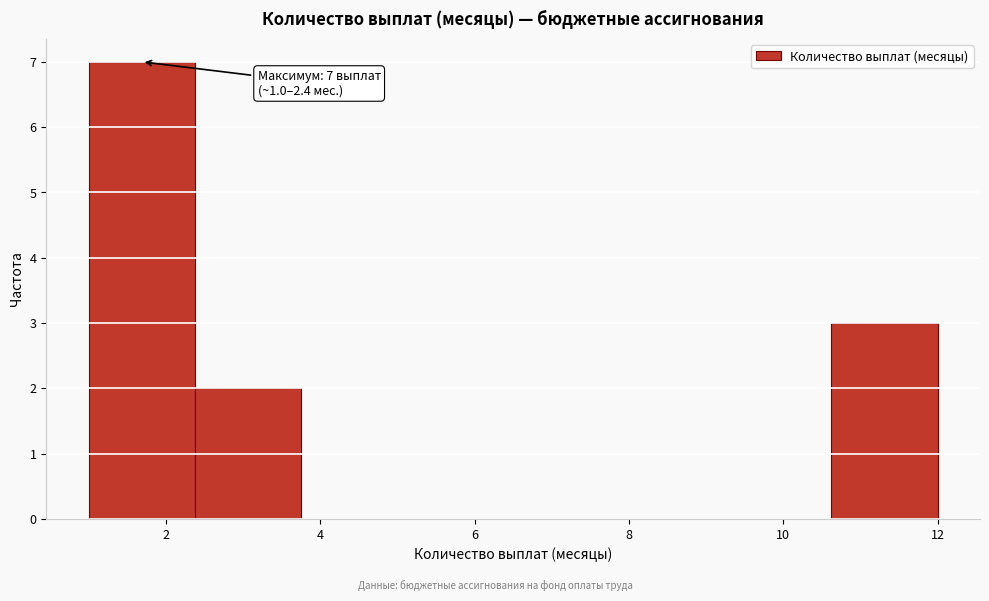

Over which range of the x-axis is the bar tallest?

1.0 to 2.4